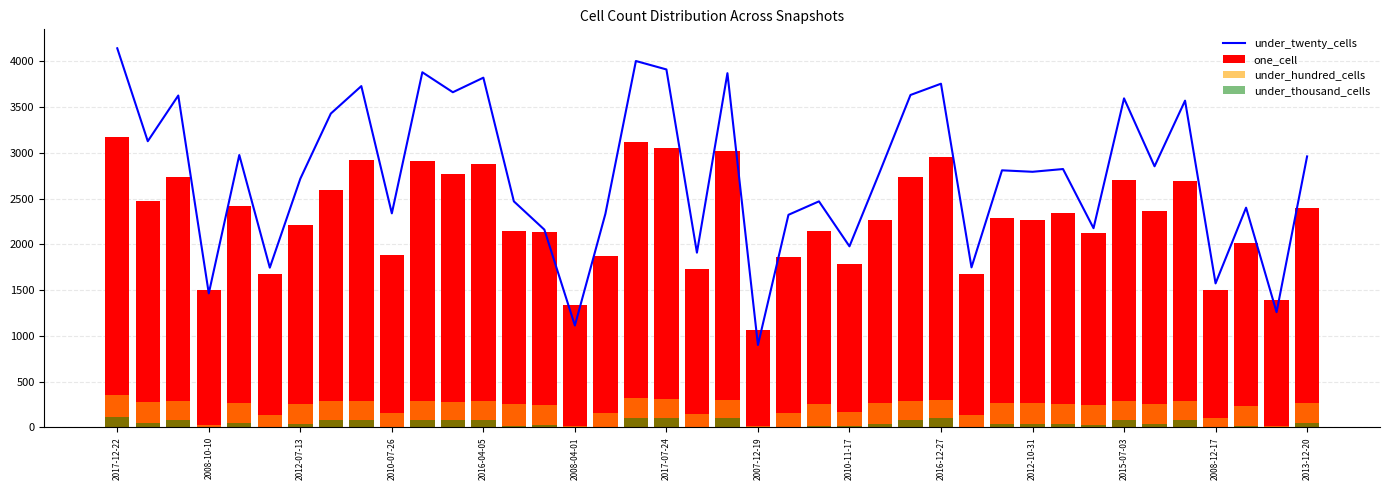

How many data points in under_thousand_cells are above 39?

17